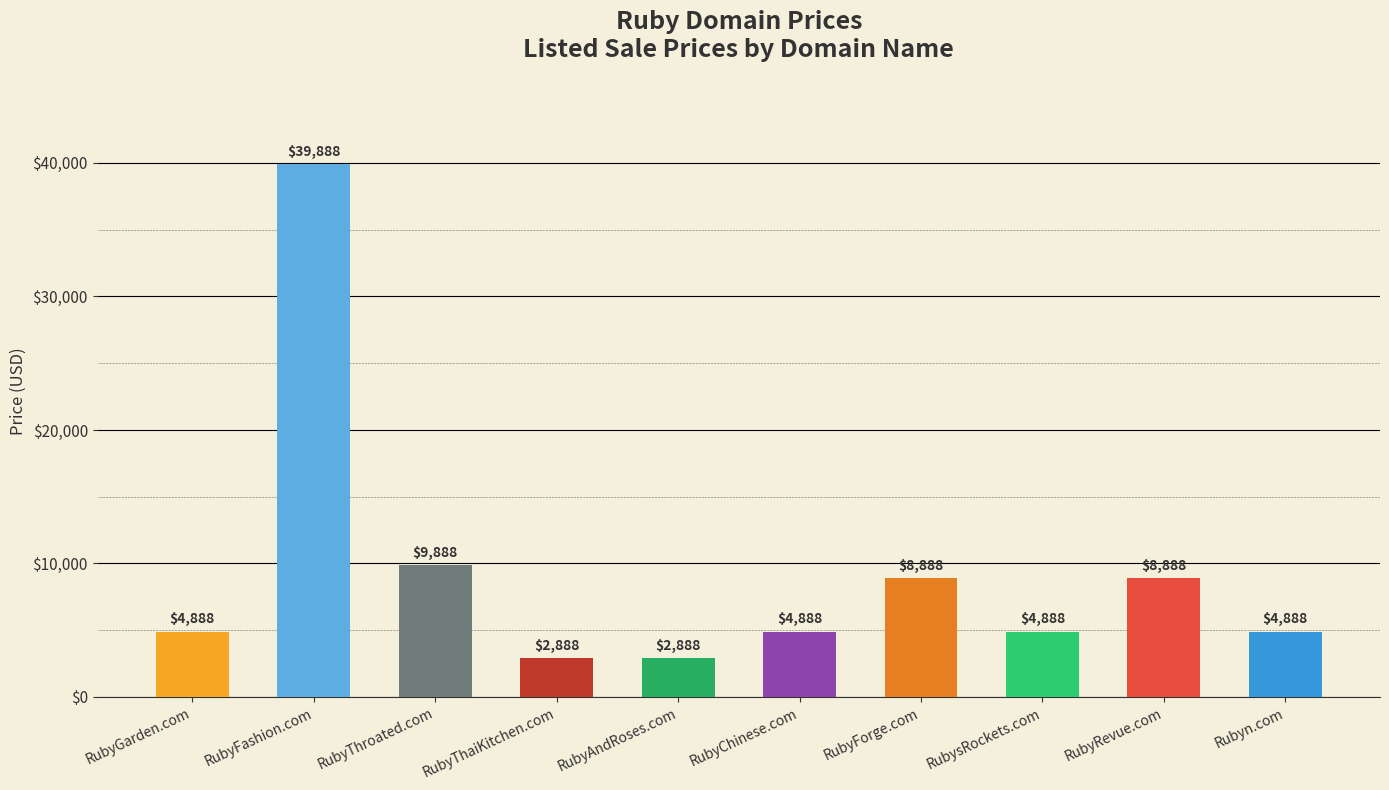

Does the chart contain any negative values?

No